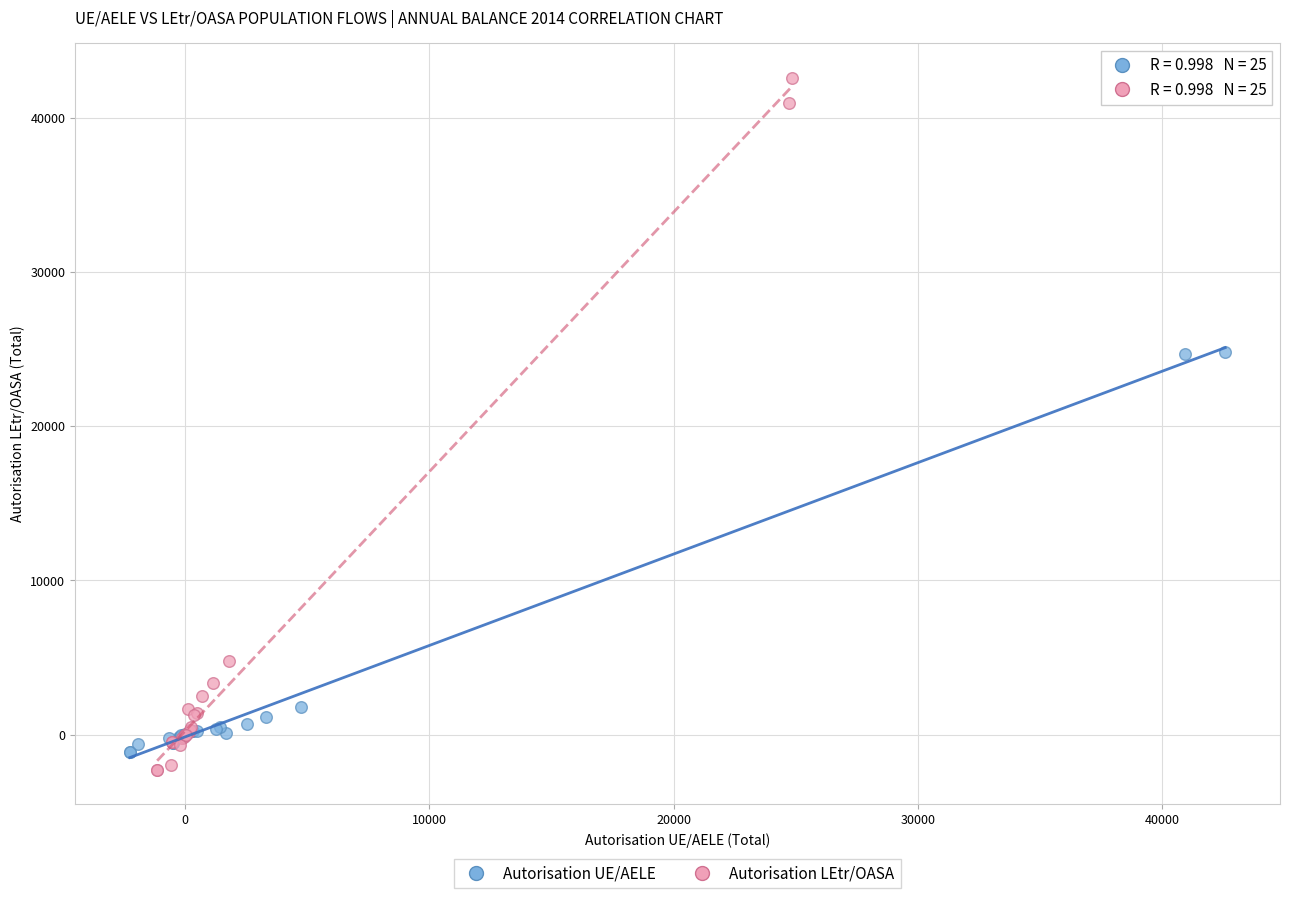

Which series has the widest spread of Y values?

Autorisation LEtr/OASA